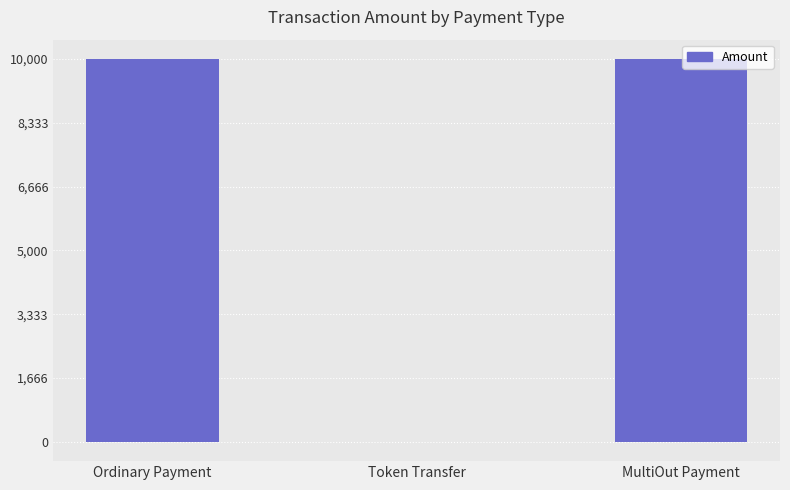

What is the sum of the values at Token Transfer and MultiOut Payment?

10000.0